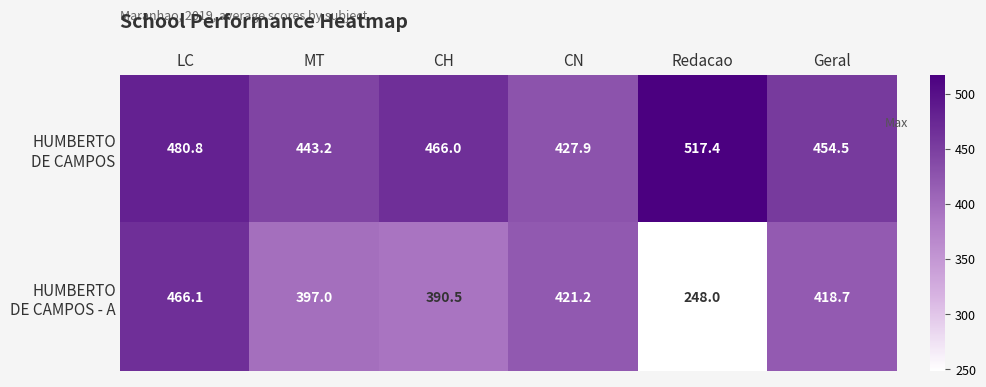

What is the total value across all series at Redacao?

765.4